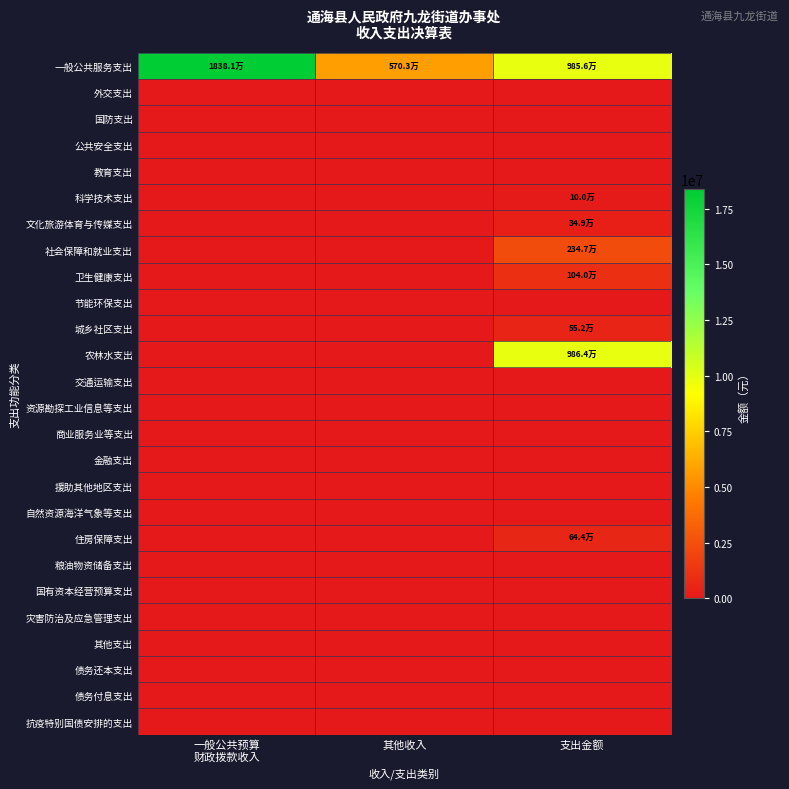

List the series in order of their peak value, highest first.

一般公共服务支出, 农林水支出, 社会保障和就业支出, 卫生健康支出, 住房保障支出, 城乡社区支出, 文化旅游体育与传媒支出, 科学技术支出, 外交支出, 国防支出, 公共安全支出, 教育支出, 节能环保支出, 交通运输支出, 资源勘探工业信息等支出, 商业服务业等支出, 金融支出, 援助其他地区支出, 自然资源海洋气象等支出, 粮油物资储备支出, 国有资本经营预算支出, 灾害防治及应急管理支出, 其他支出, 债务还本支出, 债务付息支出, 抗疫特别国债安排的支出